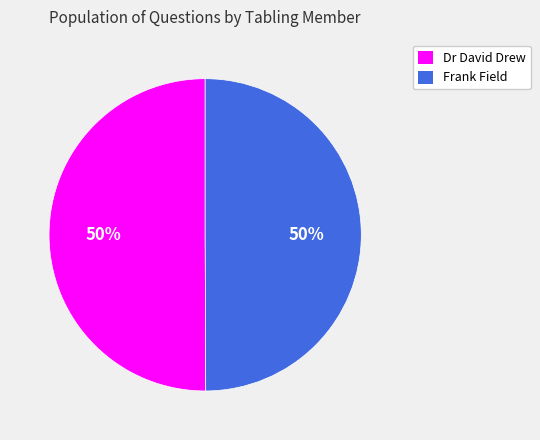

To the nearest percent, what portion does Dr David Drew represent?

50%